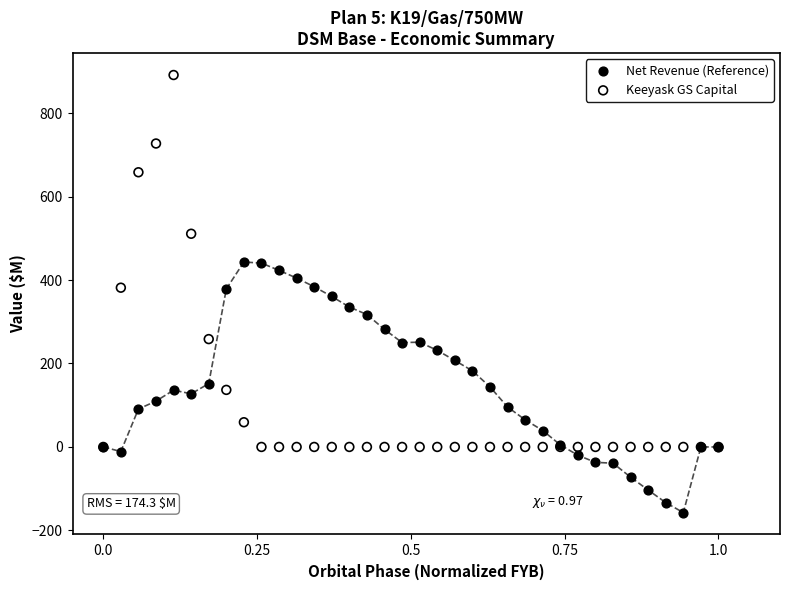

Which series reaches the maximum Y coordinate?

Keeyask GS Capital